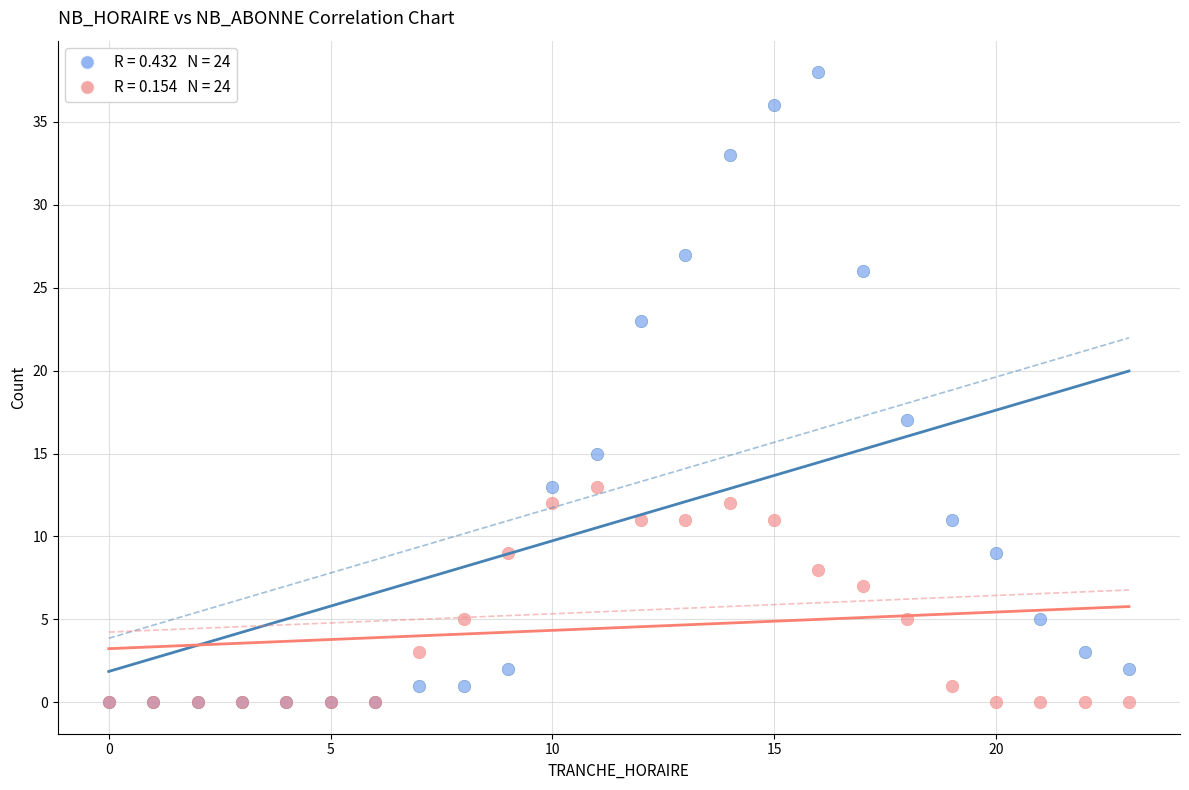

Across all series, what Y value is closest to 19?

17